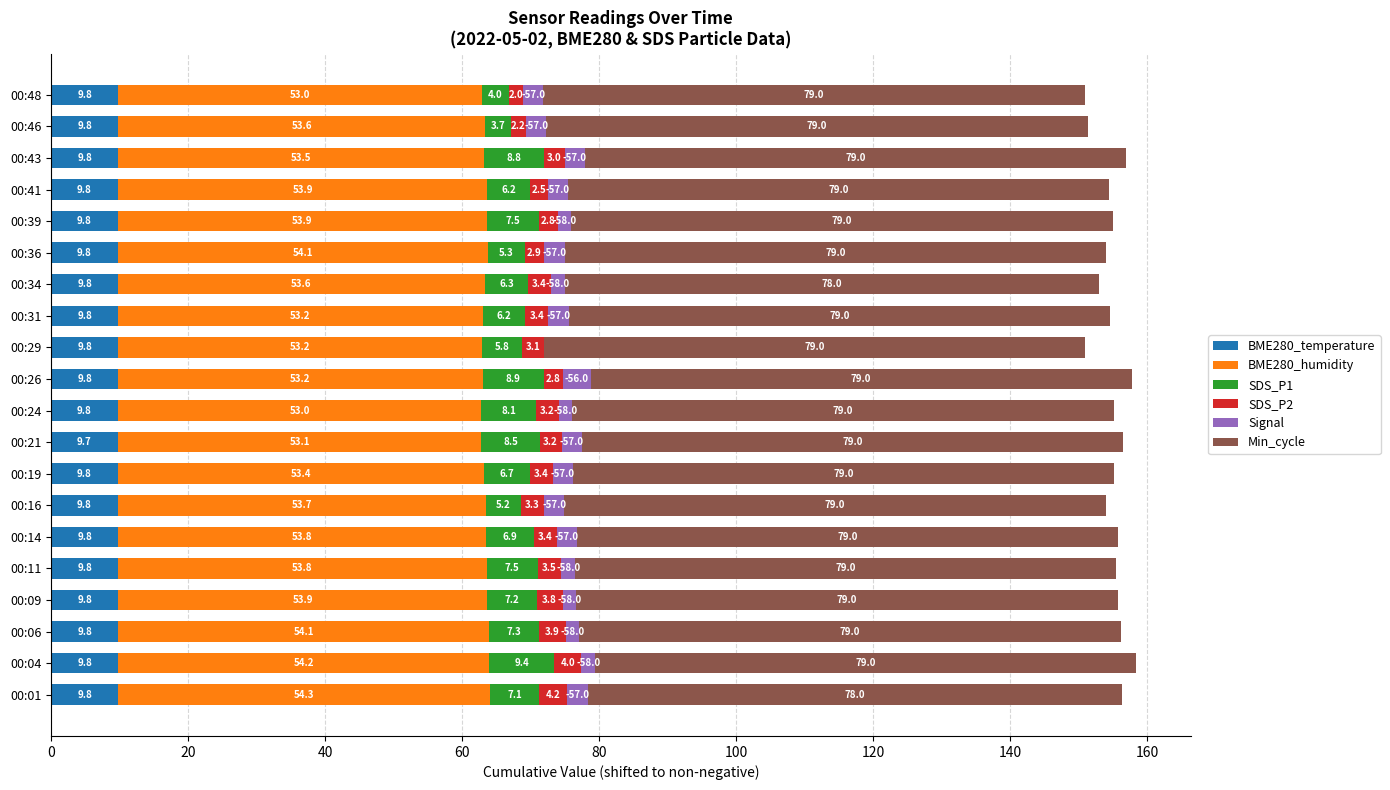

What is the approximate value of BME280_temperature at 00:39?

9.8